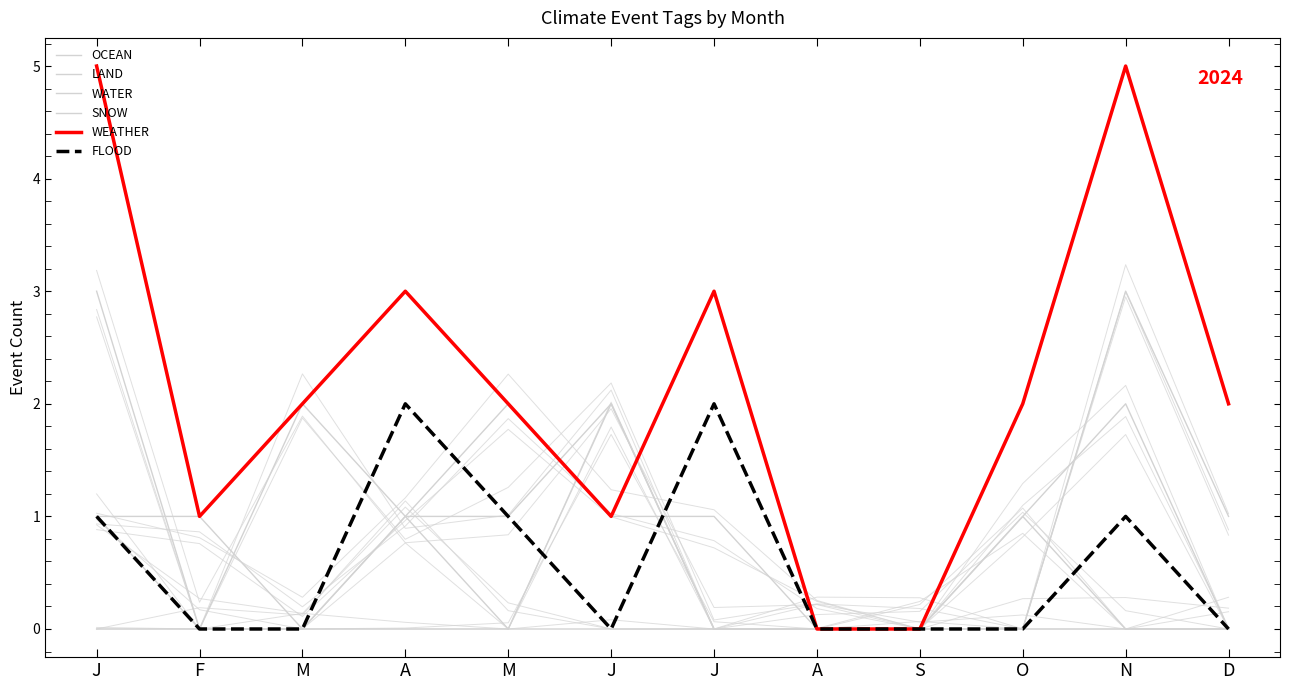

List the series in order of their peak value, lowest first.

WATER, OCEAN, LAND, FLOOD, SNOW, WEATHER